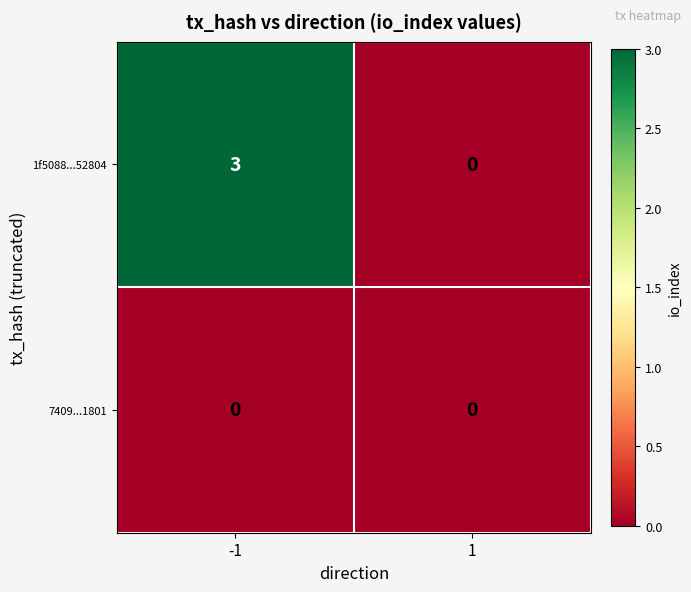

Which series has the widest spread of values?

1f5088...52804